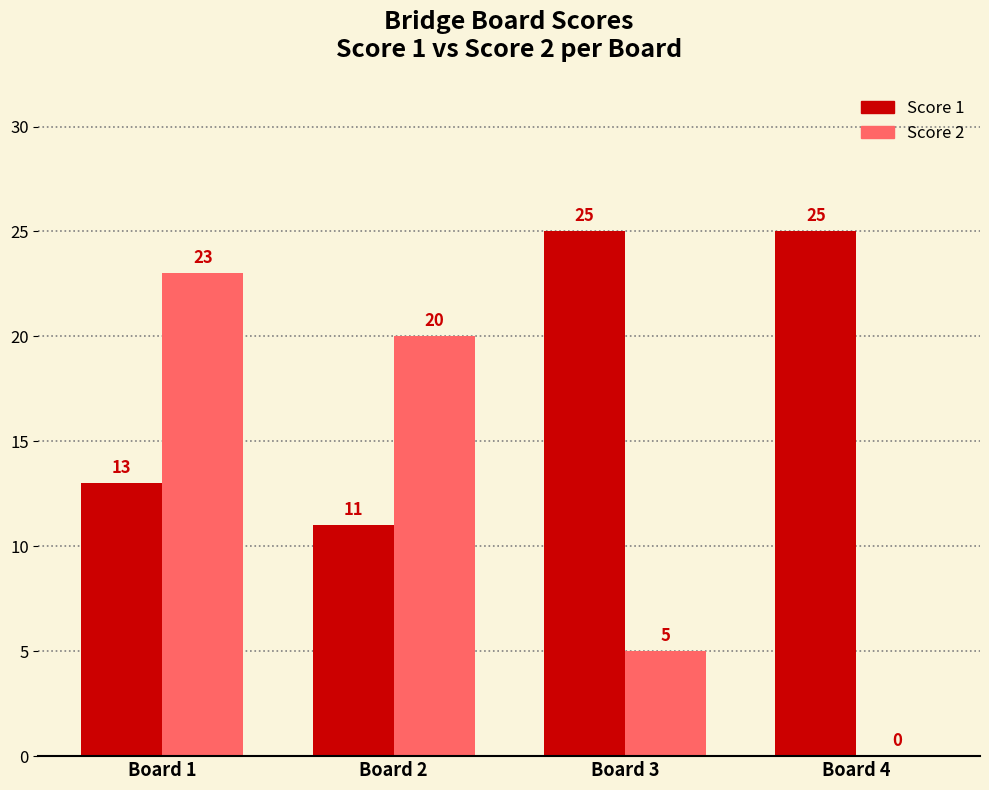

The value of Score 2 at Board 3 is 8. True or false?

False